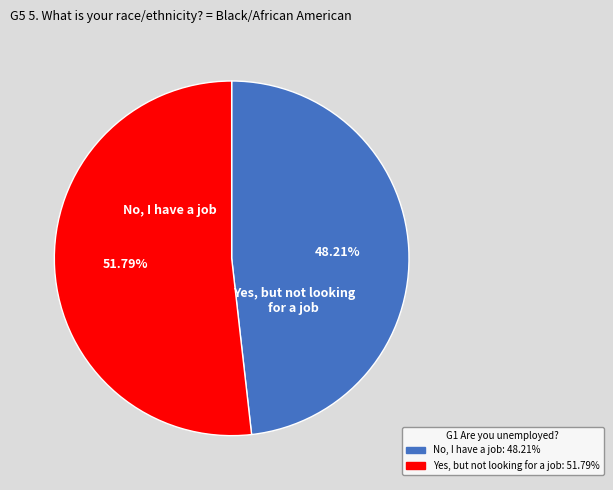

Is there any slice that represents more than half of the pie?

Yes